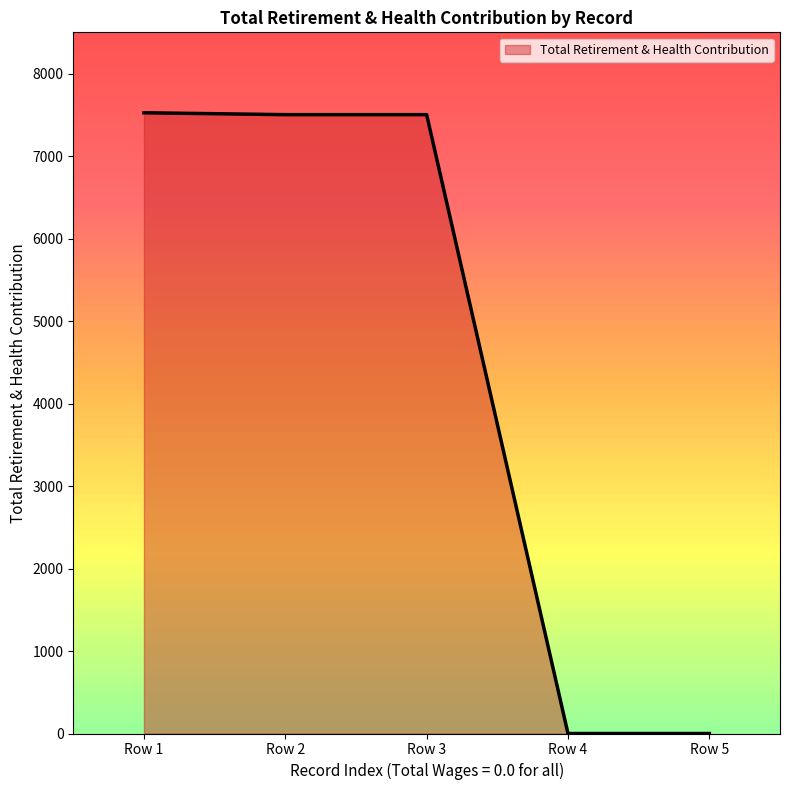

What is the difference between the second highest and minimum values?

7502